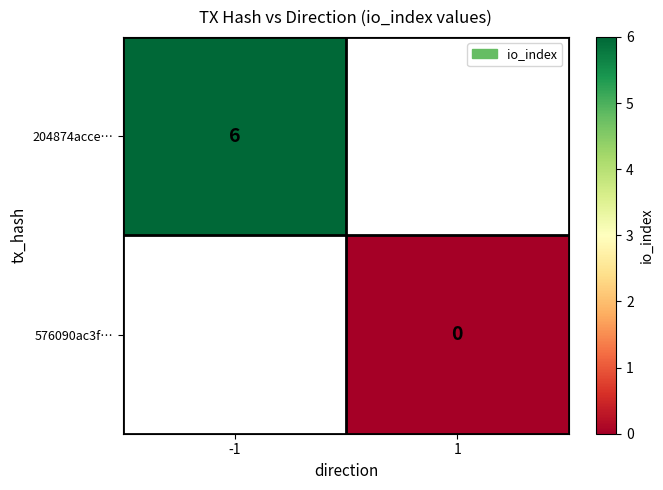

The value of 204874acce… at -1 is 10. True or false?

False